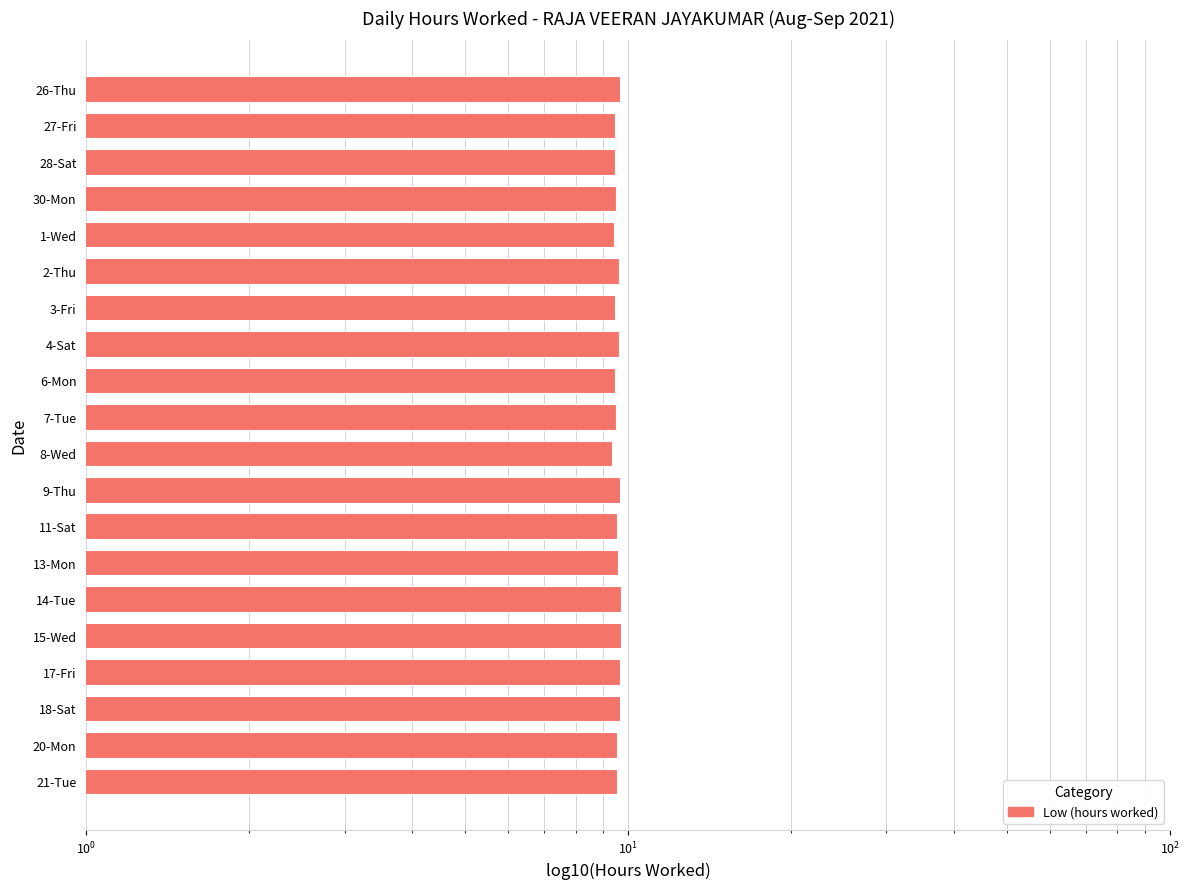

What is the value of the 6th bar from the left?

9.6